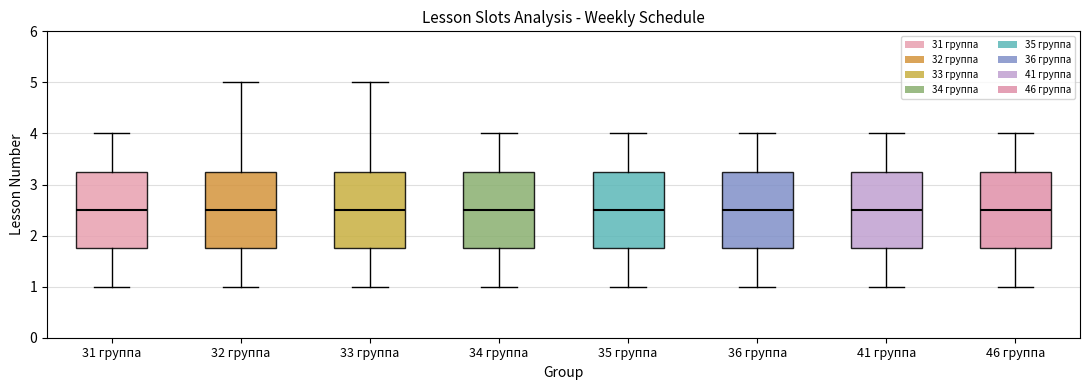

Reading left to right, read every box against the y-axis: the position of its median line, the range the box covers, and the ends of its whiskers. The values are not printed on the chart, so give them approximately, as read against the axis.

31 группа: median 2.5, box 1.8 to 3.3, whiskers 1.0 to 4.0
32 группа: median 2.5, box 1.8 to 3.3, whiskers 1.0 to 5.0
33 группа: median 2.5, box 1.8 to 3.3, whiskers 1.0 to 5.0
34 группа: median 2.5, box 1.8 to 3.3, whiskers 1.0 to 4.0
35 группа: median 2.5, box 1.8 to 3.3, whiskers 1.0 to 4.0
36 группа: median 2.5, box 1.8 to 3.3, whiskers 1.0 to 4.0
41 группа: median 2.5, box 1.8 to 3.3, whiskers 1.0 to 4.0
46 группа: median 2.5, box 1.8 to 3.3, whiskers 1.0 to 4.0